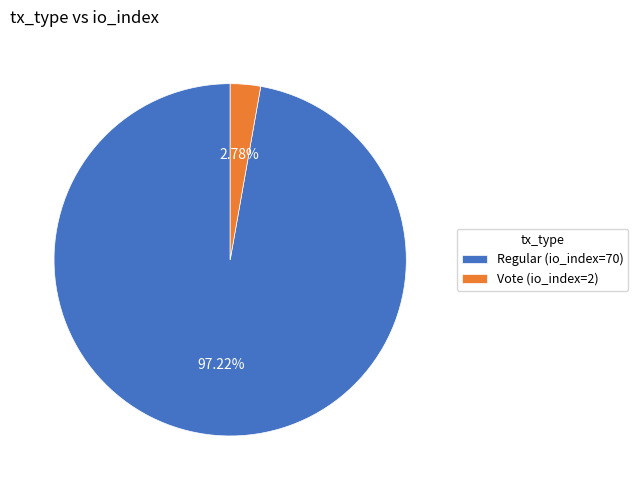

True or false: Regular (io_index=70) accounts for 97% of the total.

True